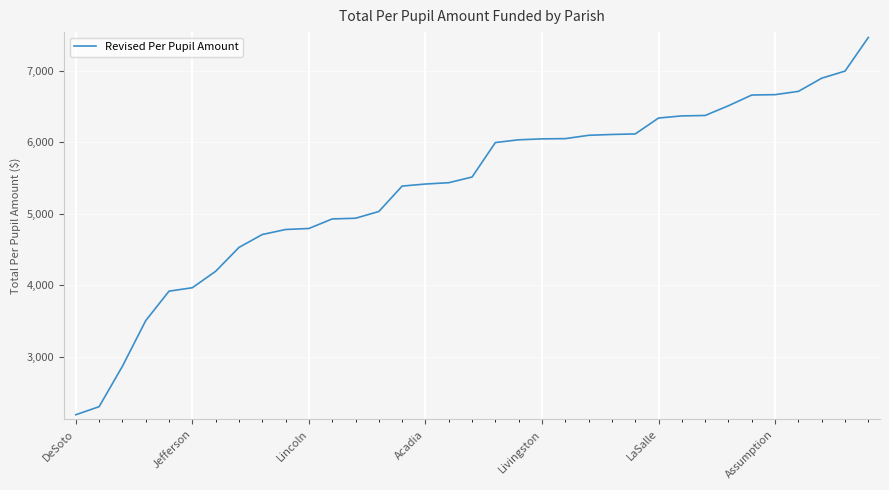

What is the difference between the maximum and minimum values?

5266.5